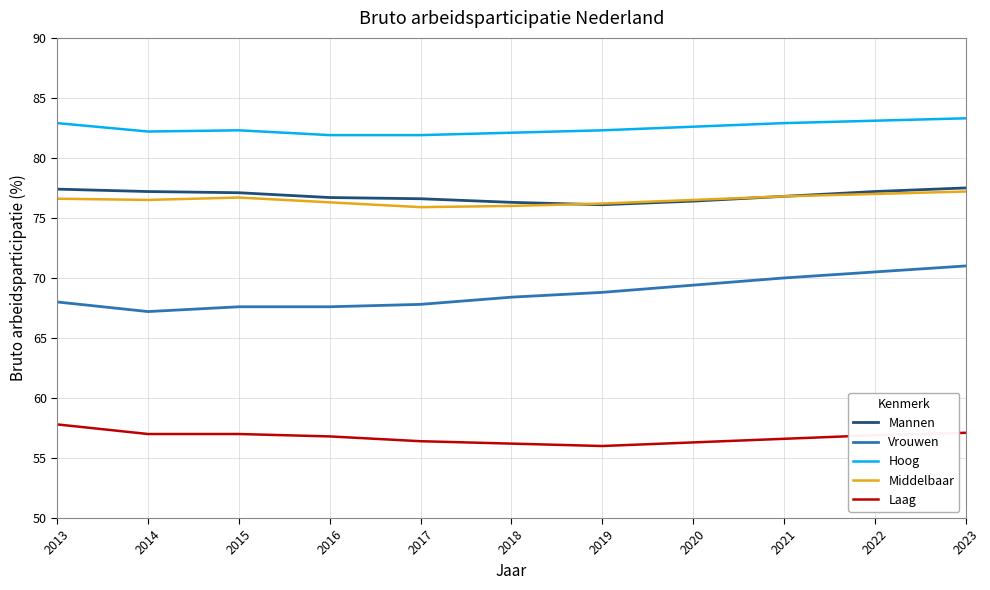

At how many categories does at least one series exceed 64?

11